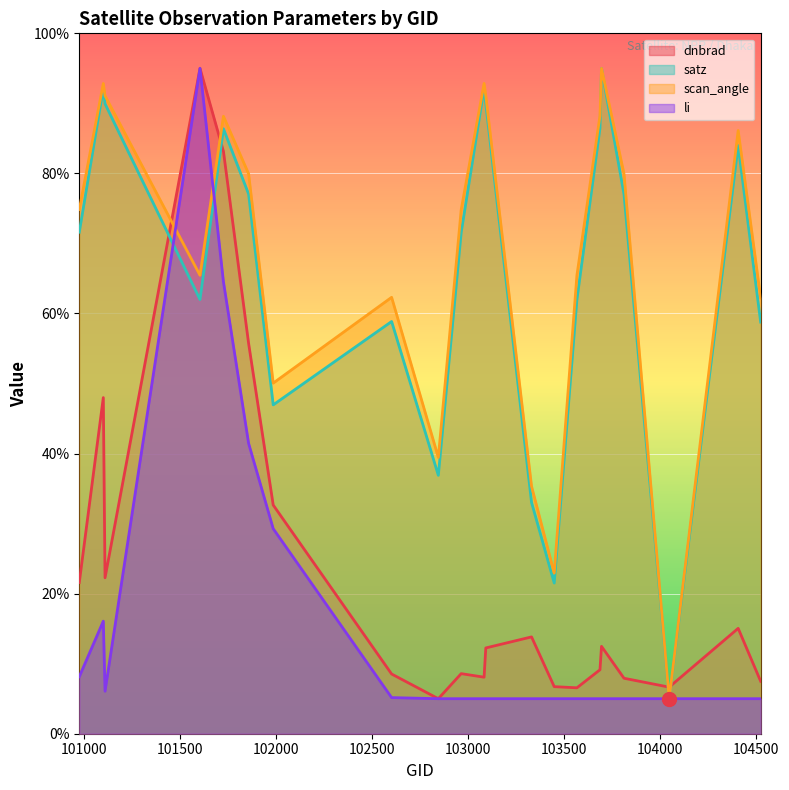

At how many categories does at least one series exceed 27?

19